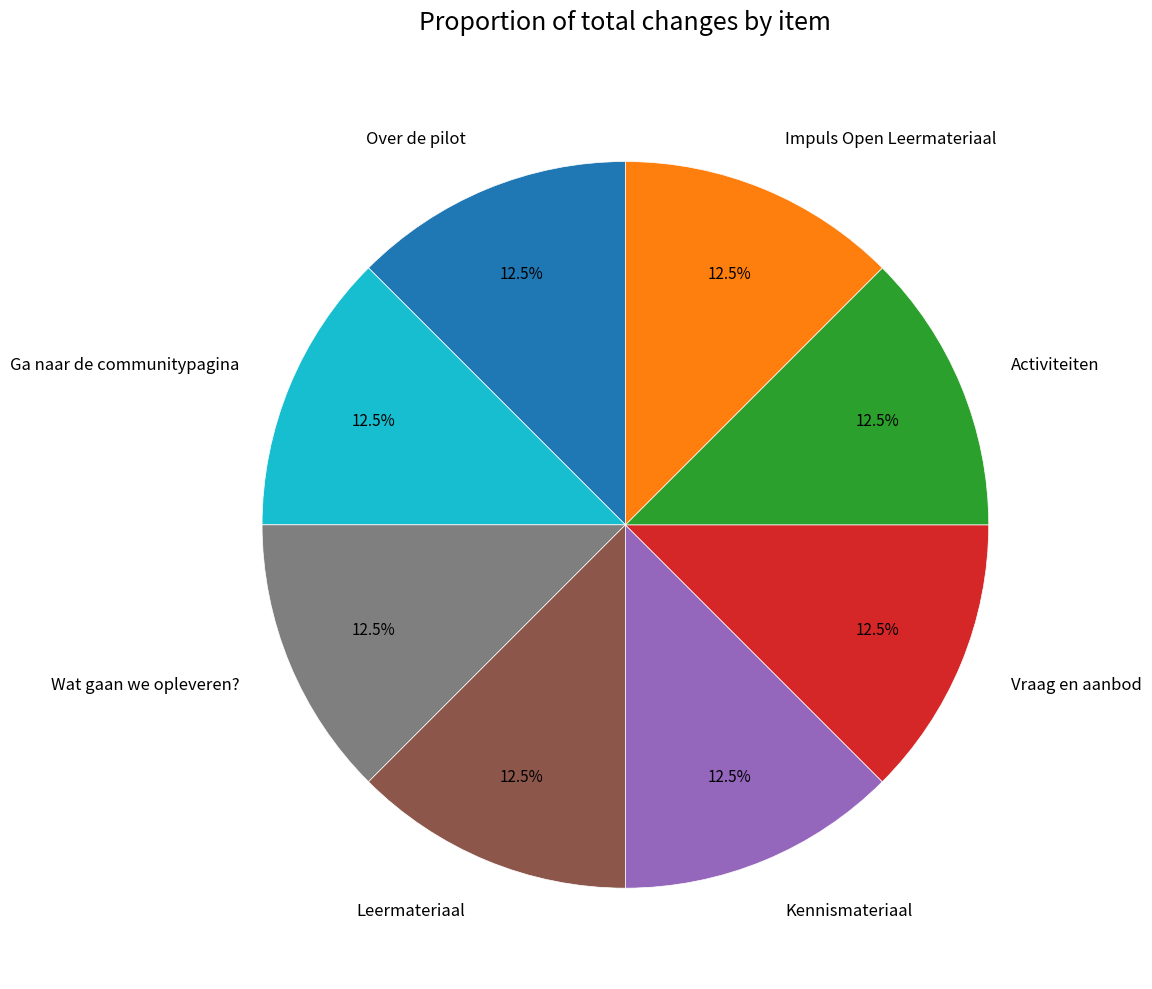

To the nearest percent, what is the combined percentage of Leermateriaal and Over de pilot?

25%